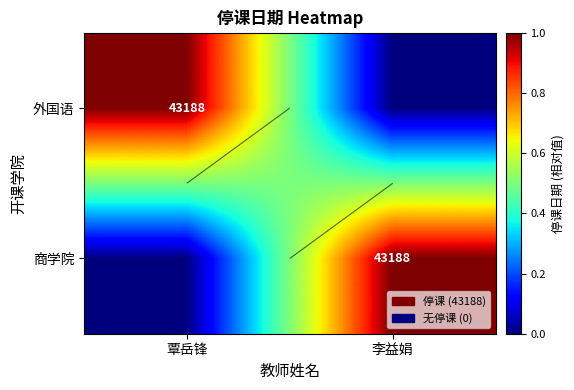

What is the total value across all series at 覃岳锋?

1